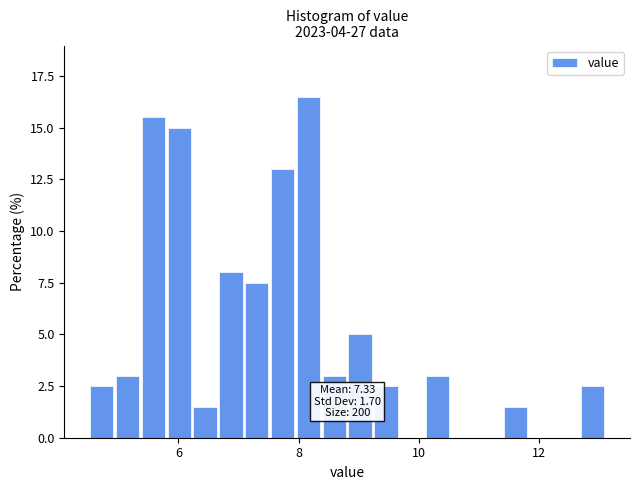

Around what value on the x-axis is the tallest bar? Give the approximate position of its centre, as read against the axis.

8.2